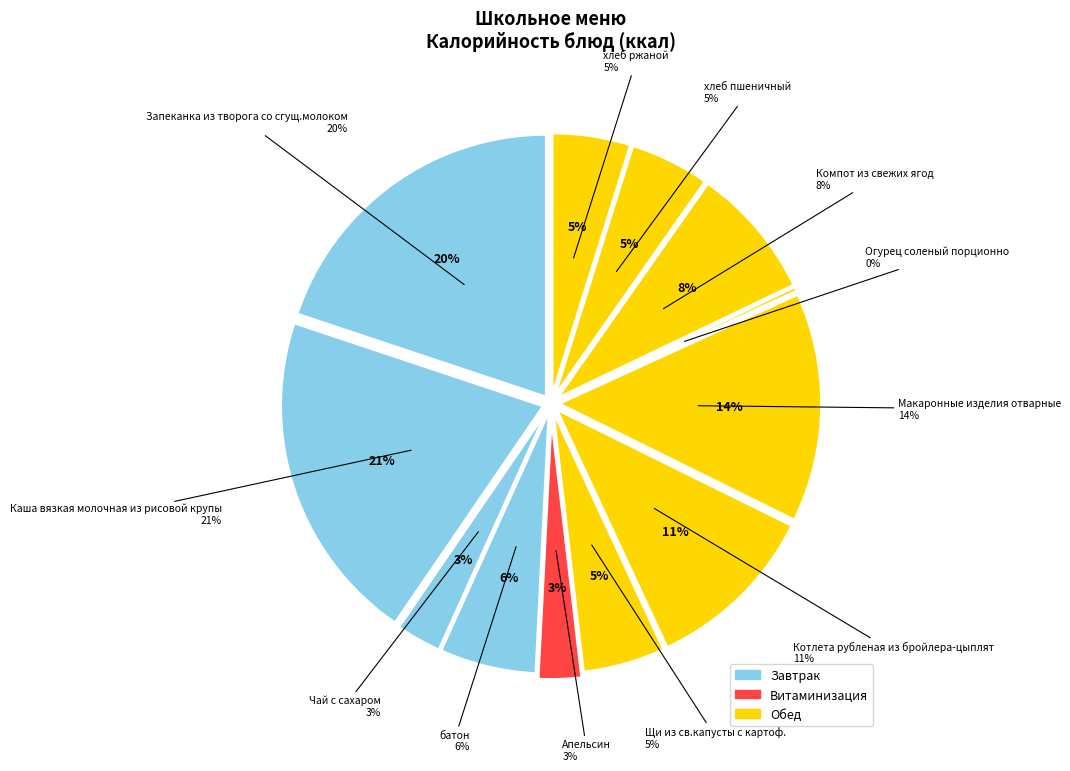

How many slices are in this pie chart?

12